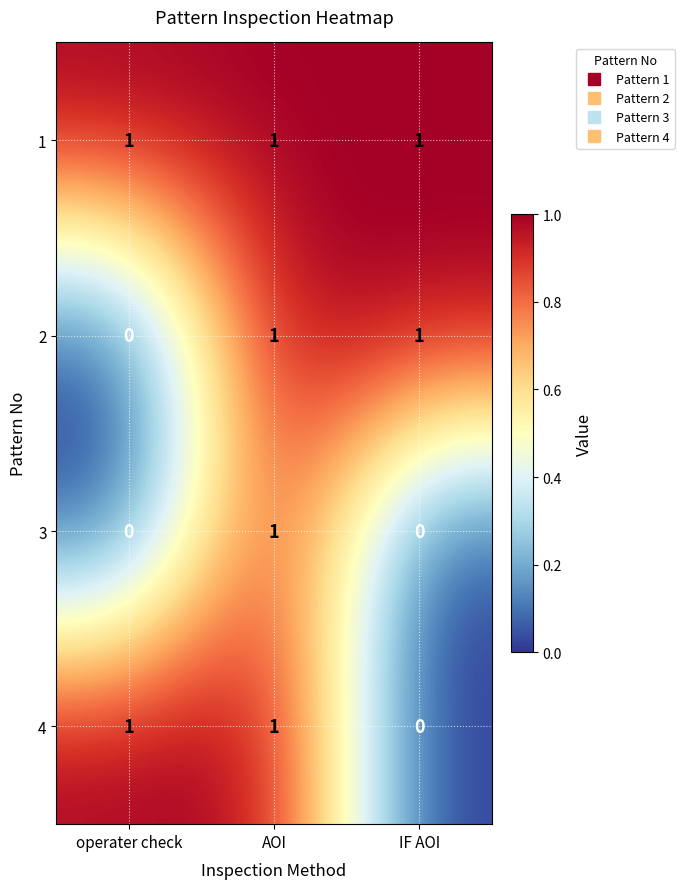

Count the 3 values in the range 0 to 1.

3